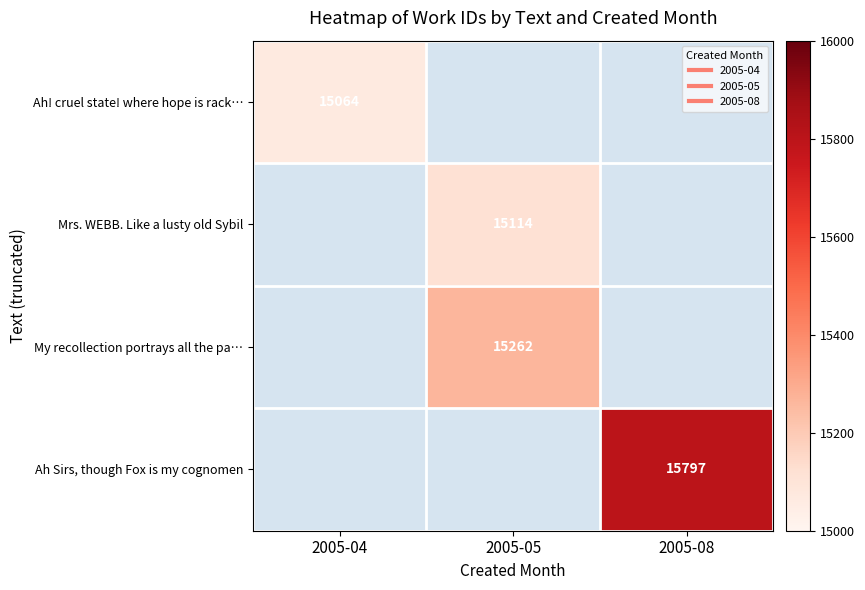

Which series has the widest spread of values?

Ah! cruel state! where hope is rack…